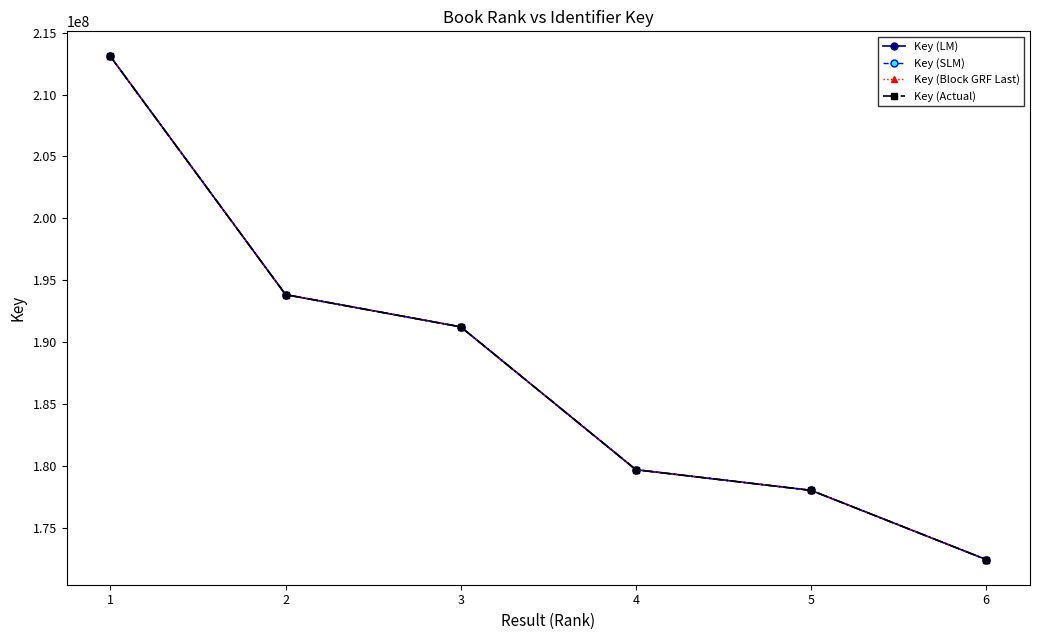

What is the total value across all series at 5?

712100840